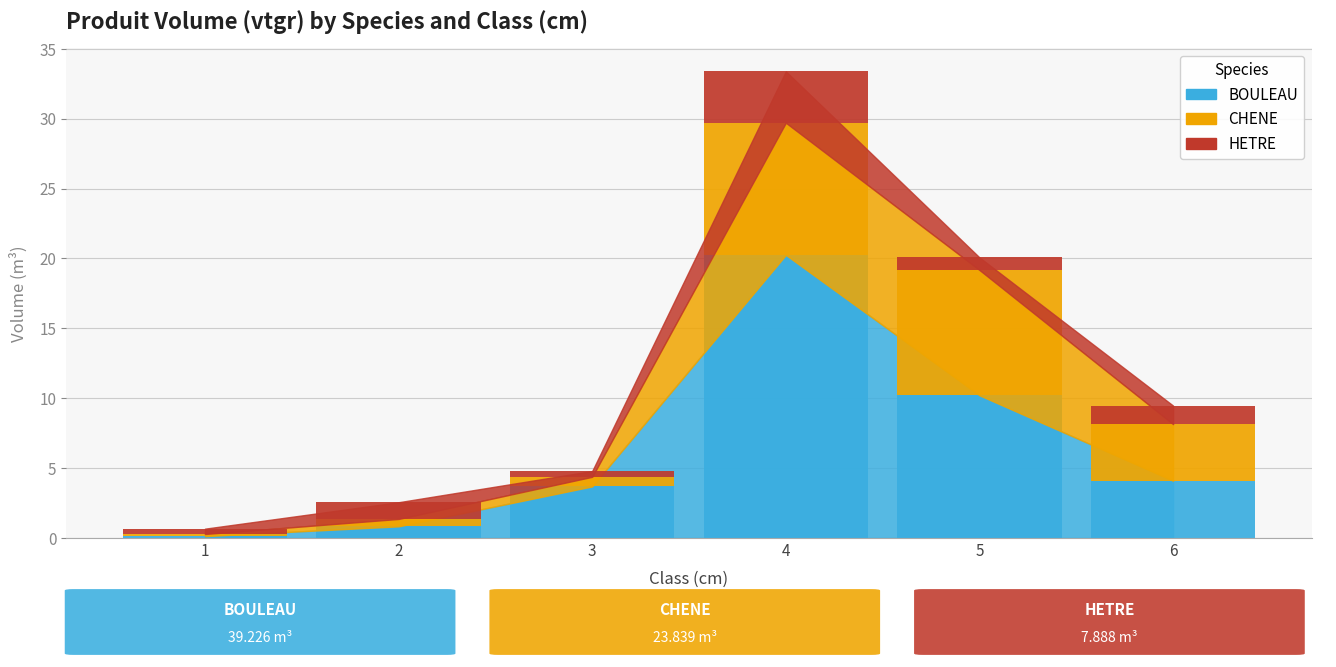

Which series has the widest spread of values?

BOULEAU